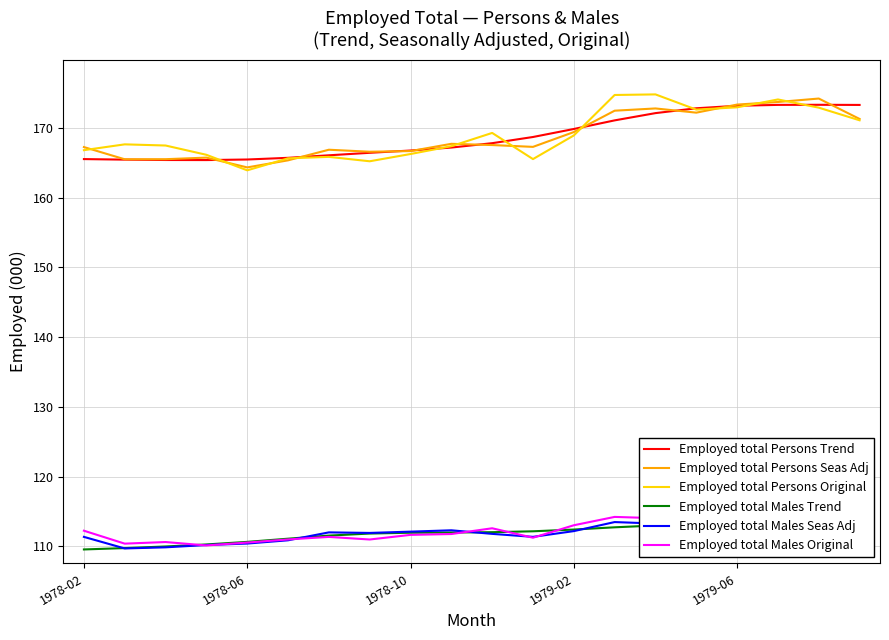

How many interior local valleys does the Employed total Persons Original series have?

4